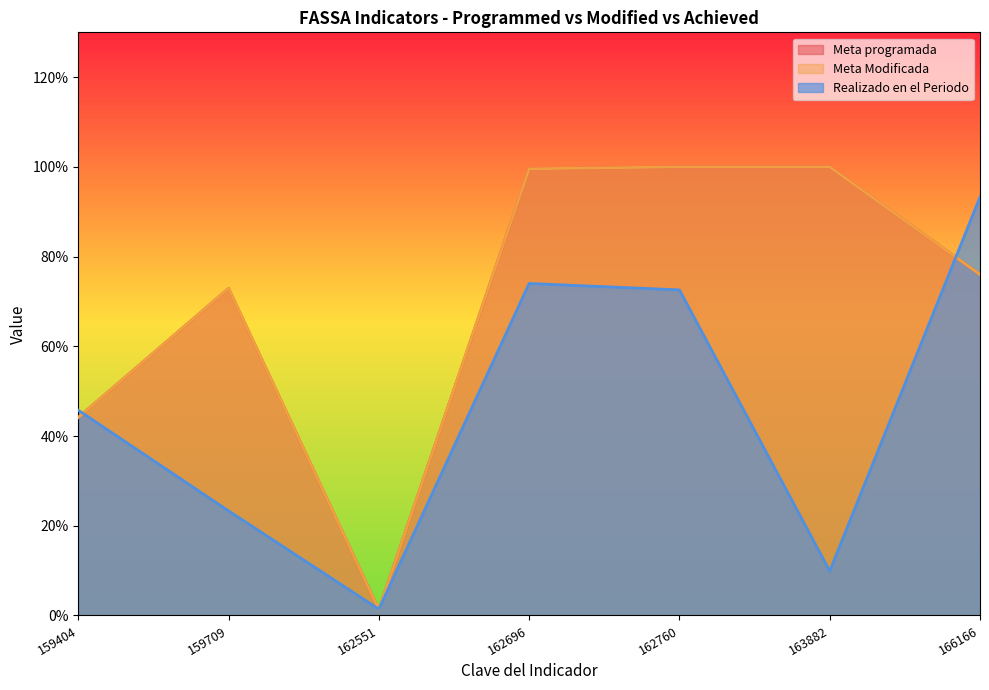

How many lines are shown in the chart?

3